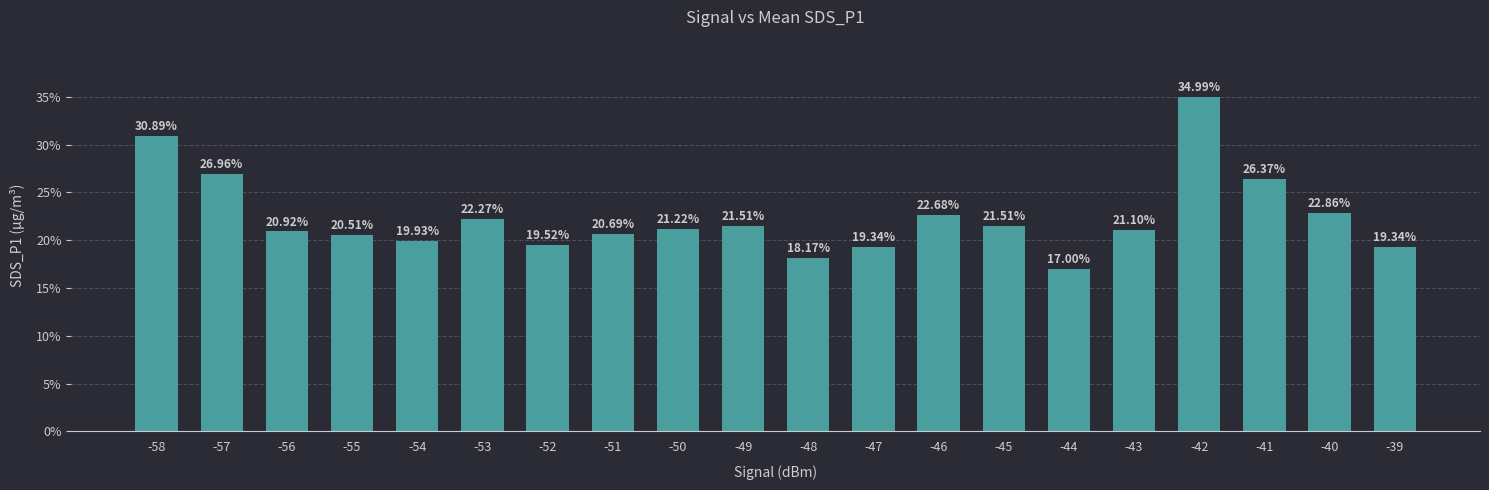

At which category does the chart reach its peak across all series?

-42